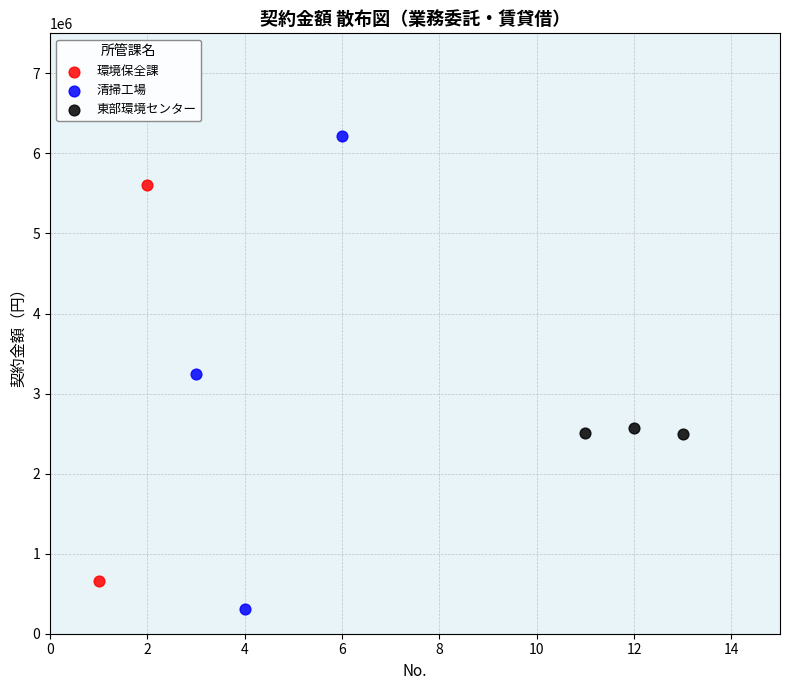

Which series has the largest Y range (max minus min)?

清掃工場